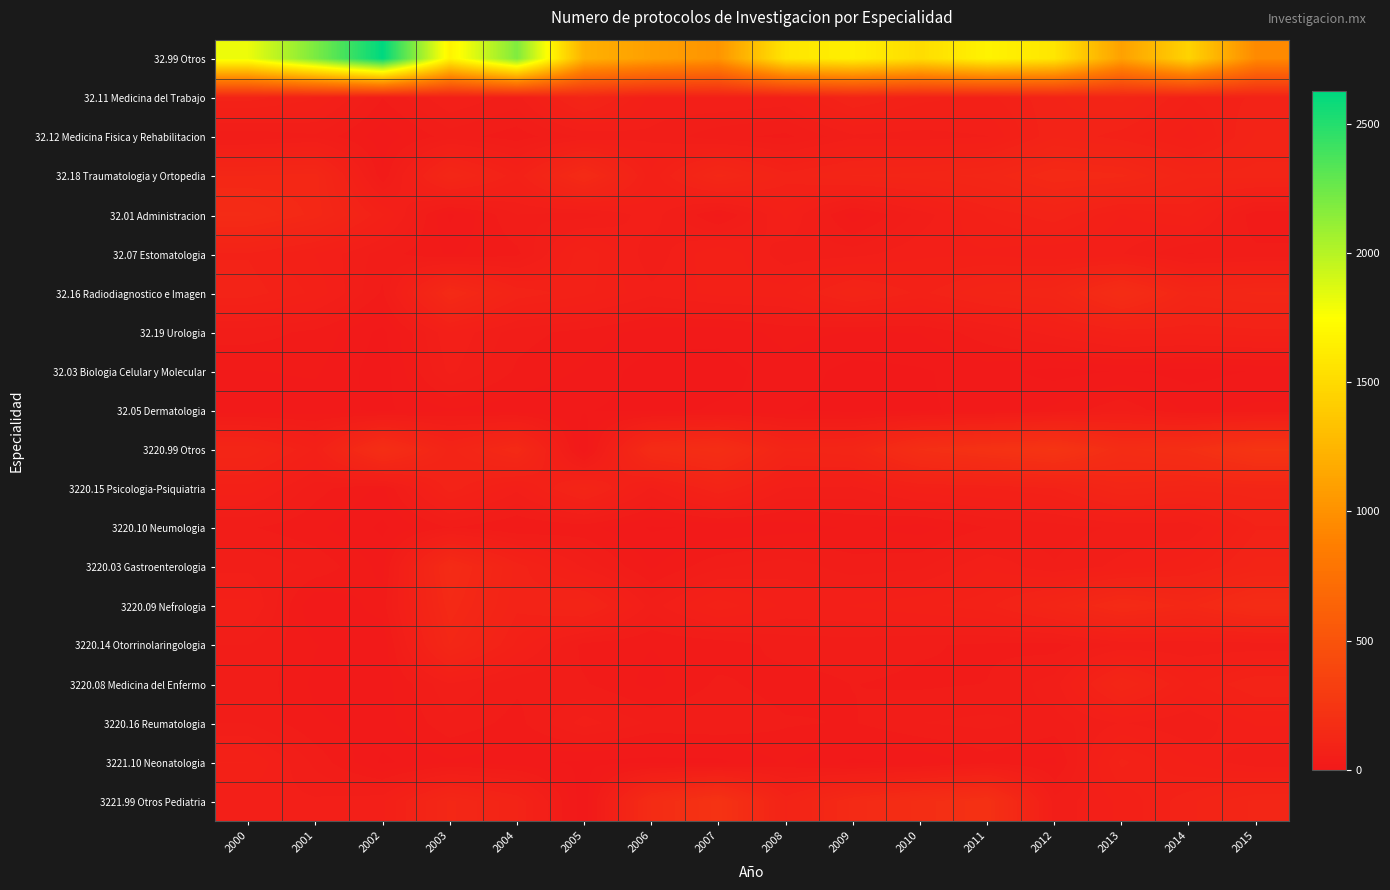

How many distinct data groups are displayed?

20